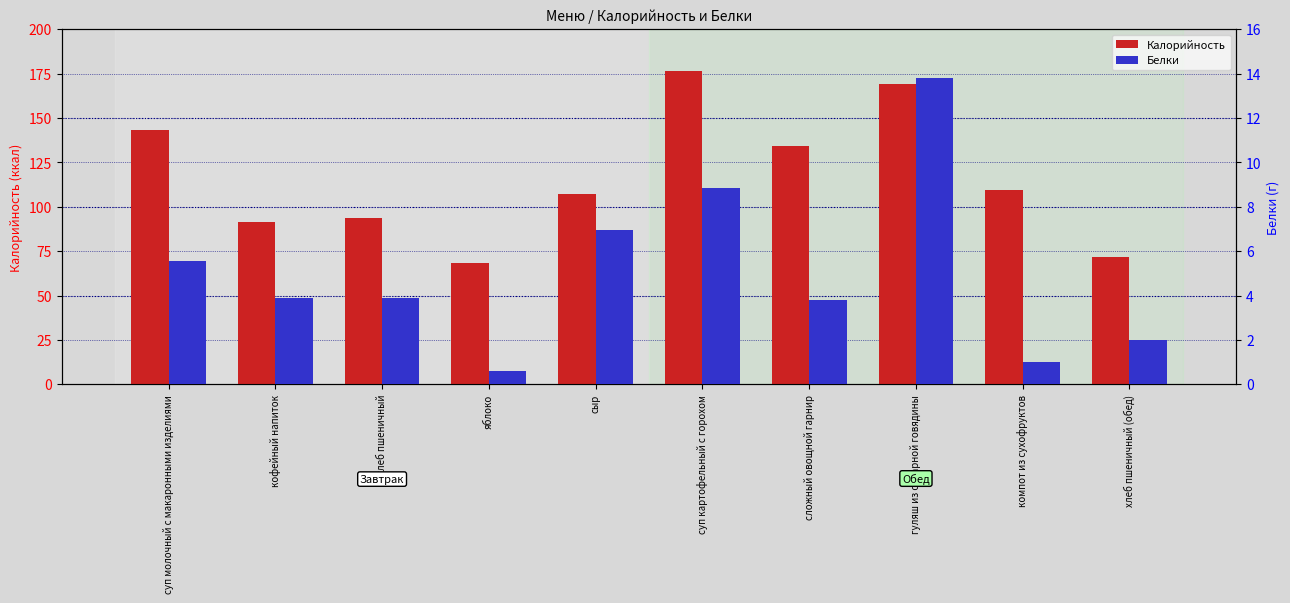

Rank the series by their maximum value, from highest to lowest.

Калорийность, Белки